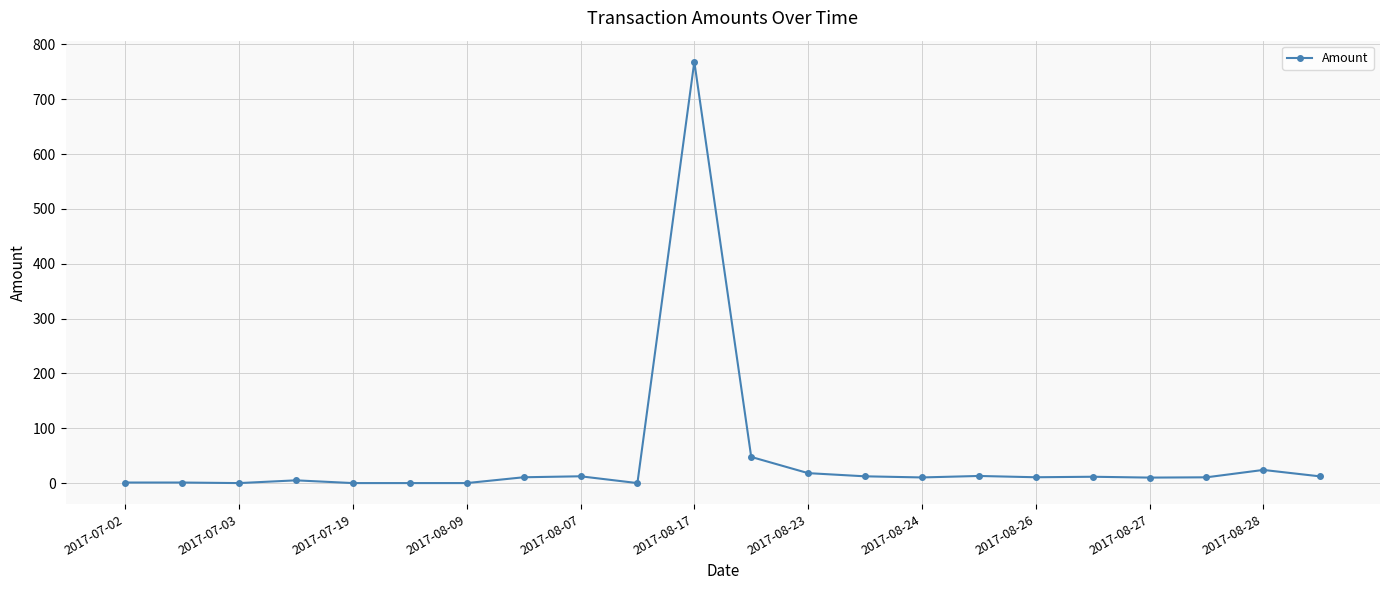

What is the sum of all values?

978.9